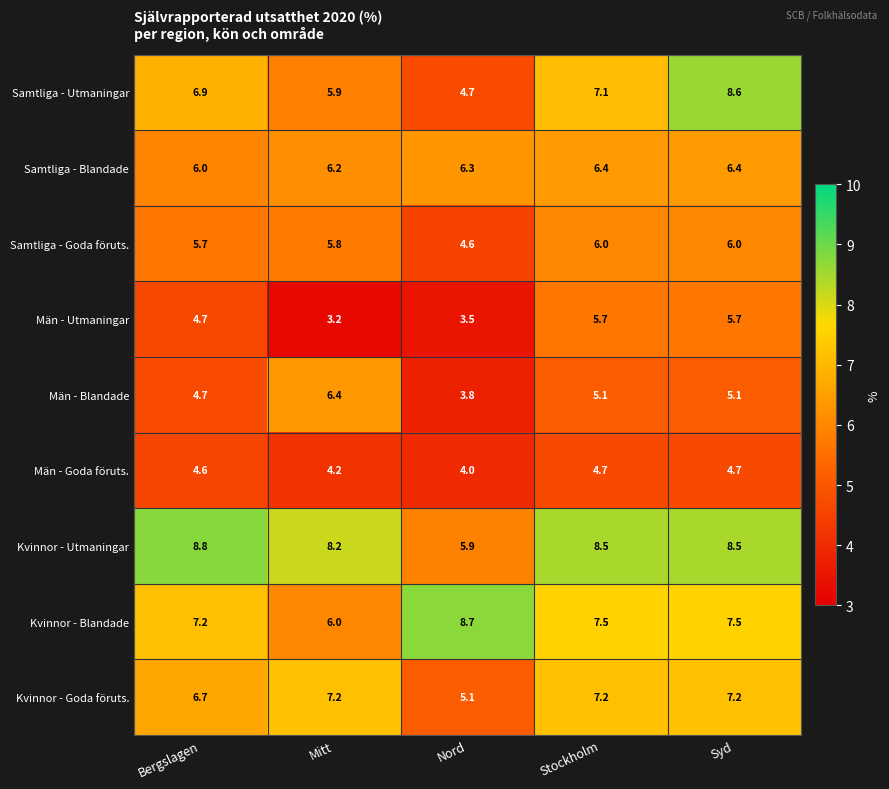

Which label corresponds to the largest value in the chart?

Bergslagen